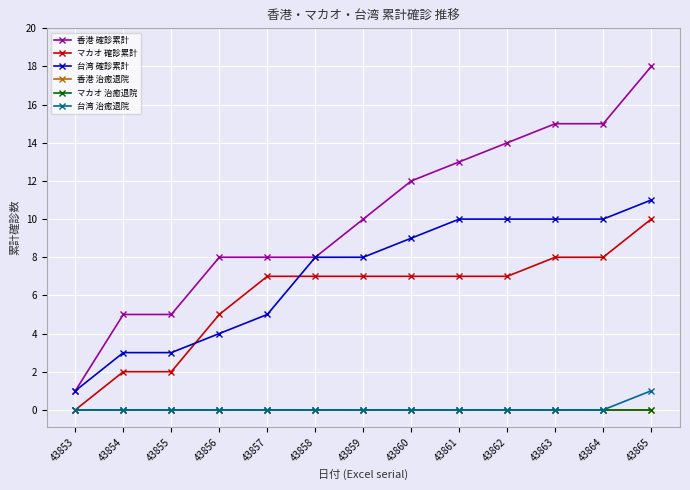

Does the chart have visible grid lines?

Yes